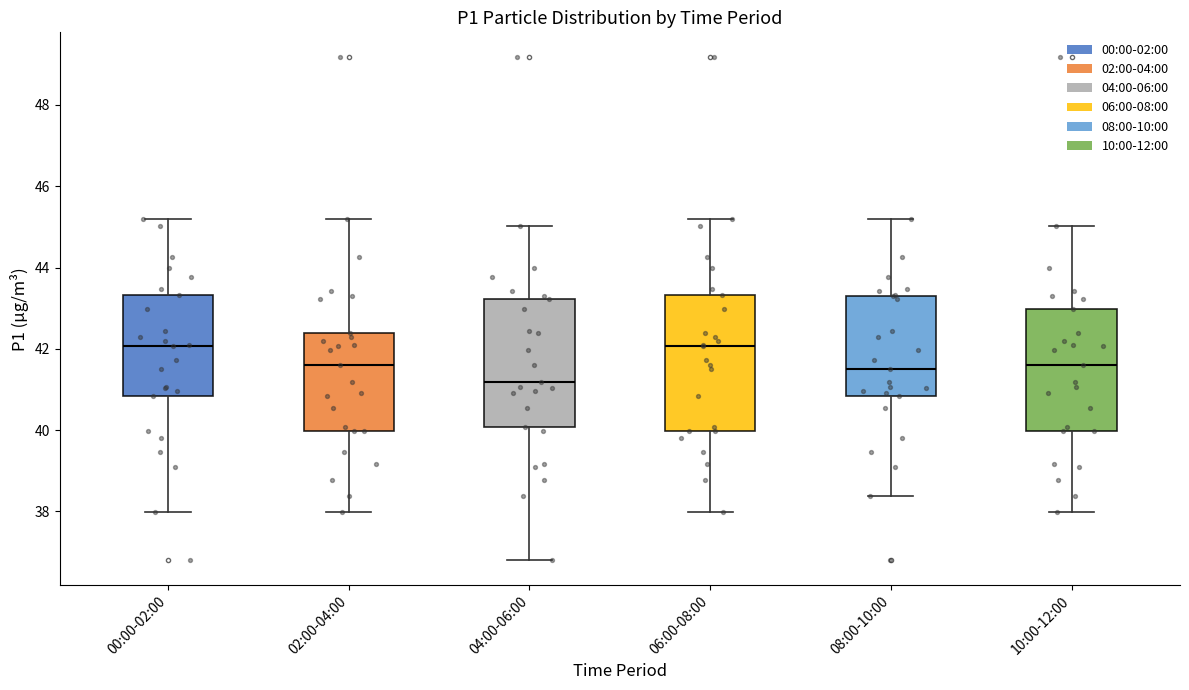

Reading left to right, read every box against the y-axis: the position of its median line, the range the box covers, and the ends of its whiskers. The values are not printed on the chart, so give them approximately, as read against the axis.

00:00-02:00: median 42.0, box 40.8 to 43.4, whiskers 38.0 to 45.2
02:00-04:00: median 41.6, box 40.0 to 42.4, whiskers 38.0 to 45.2
04:00-06:00: median 41.2, box 40.0 to 43.2, whiskers 36.8 to 45.0
06:00-08:00: median 42.0, box 40.0 to 43.4, whiskers 38.0 to 45.2
08:00-10:00: median 41.6, box 40.8 to 43.4, whiskers 38.4 to 45.2
10:00-12:00: median 41.6, box 40.0 to 43.0, whiskers 38.0 to 45.0